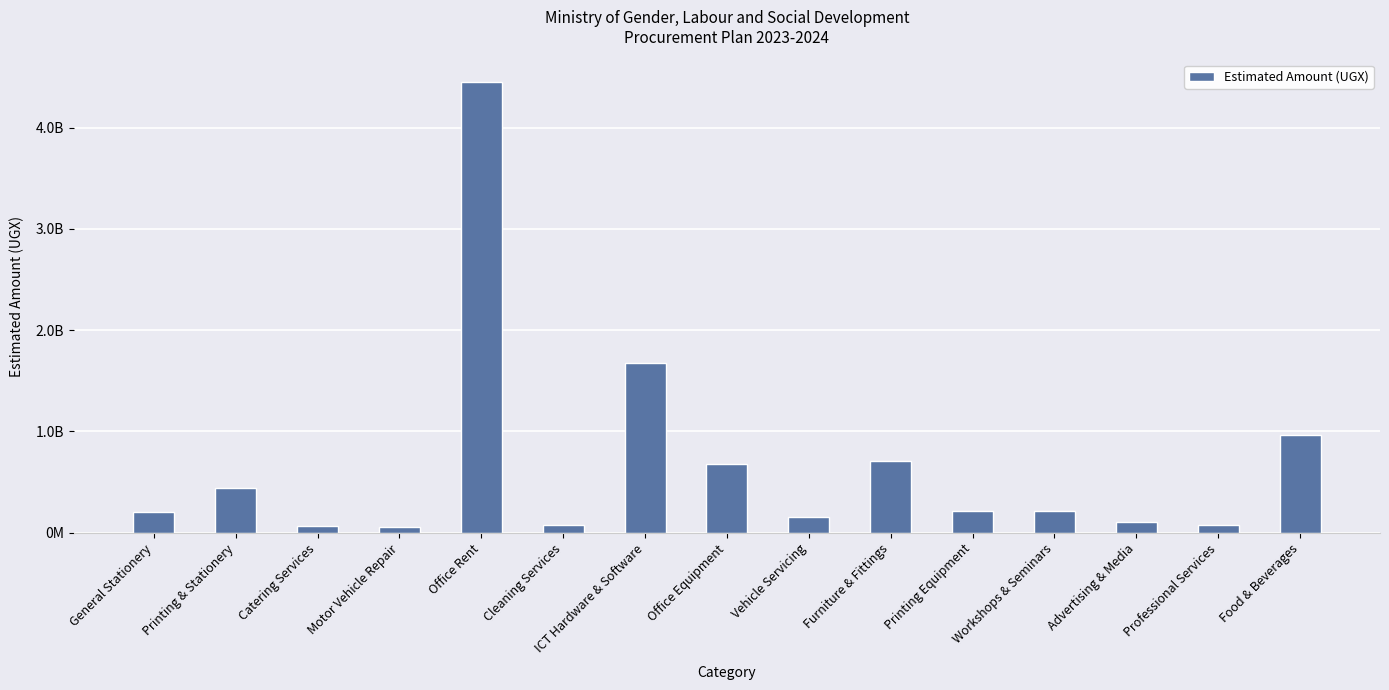

Which has a higher value, Professional Services or ICT Hardware & Software?

ICT Hardware & Software